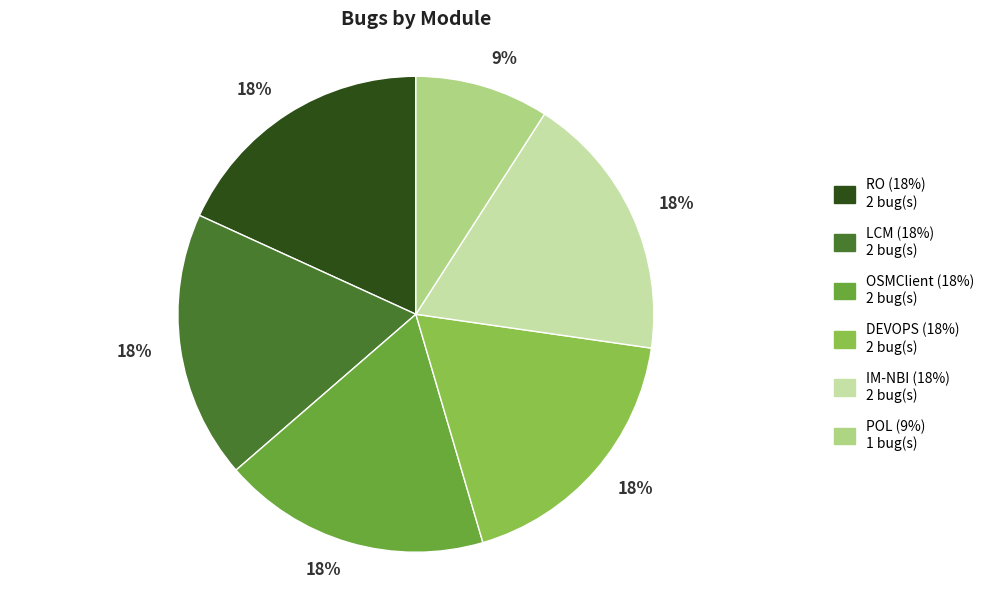

Is there a majority slice in this chart?

No